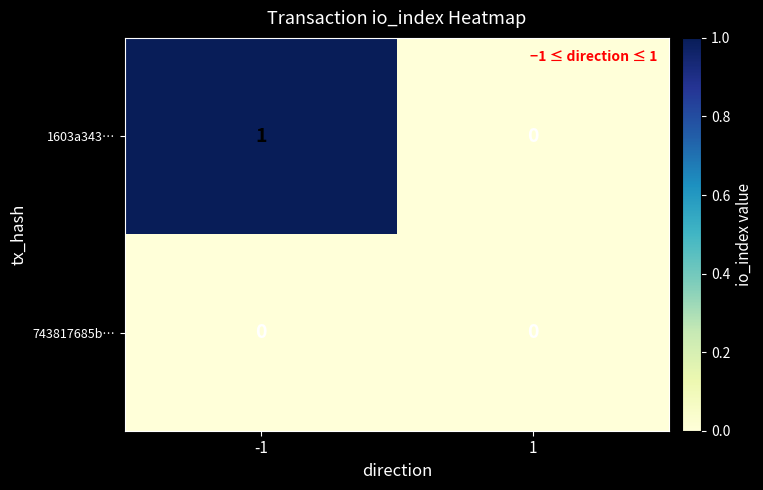

Reading left to right, extract all data points from this chart.

1603a343…: -1=1	1=0
743817685b…: -1=0	1=0